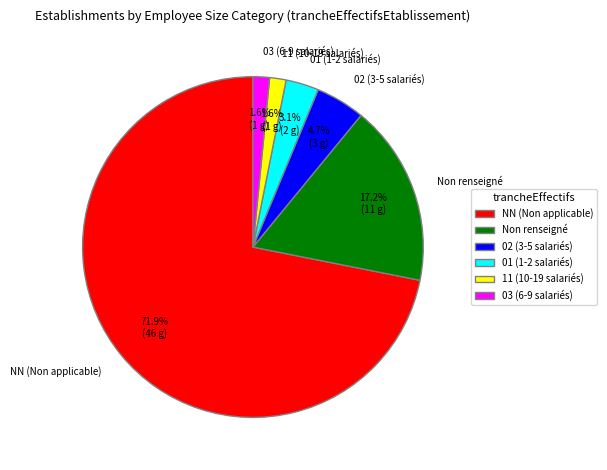

Which category has the biggest portion of the pie?

NN (Non applicable)